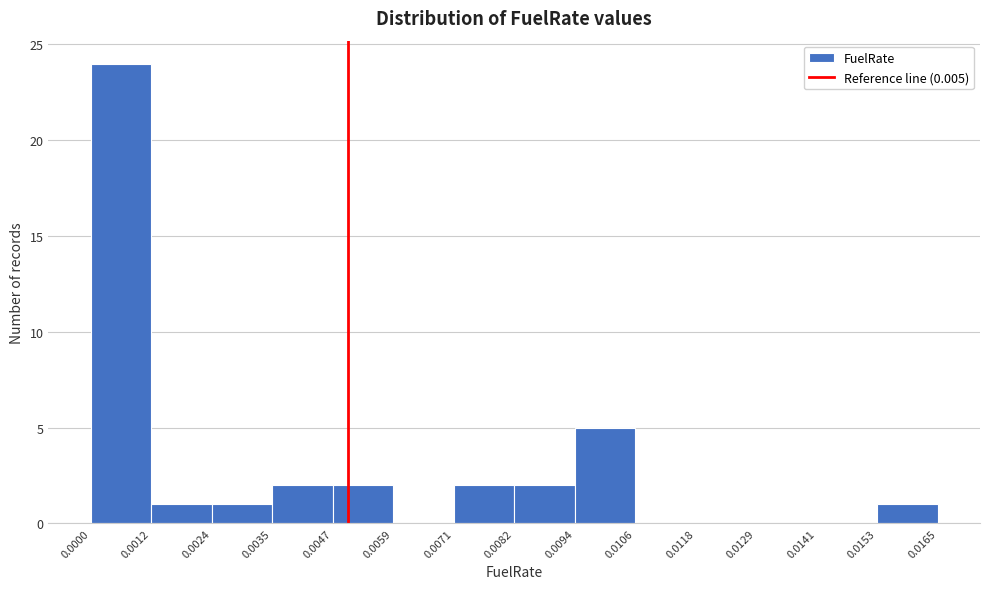

Over which range of the x-axis is the bar tallest?

0.0000 to 0.0012